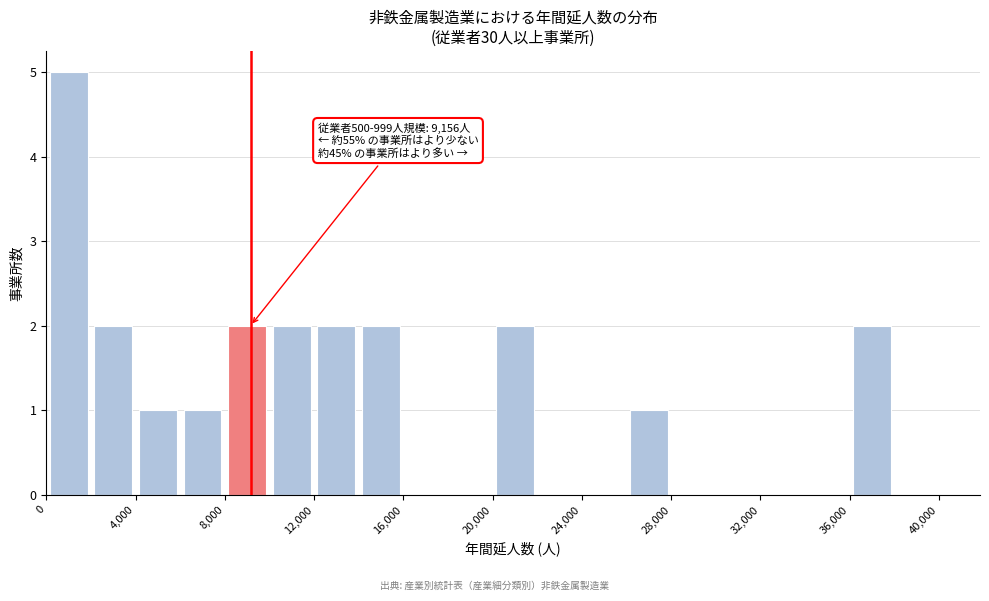

Which range on the x-axis has the tallest bar?

0 to 2000